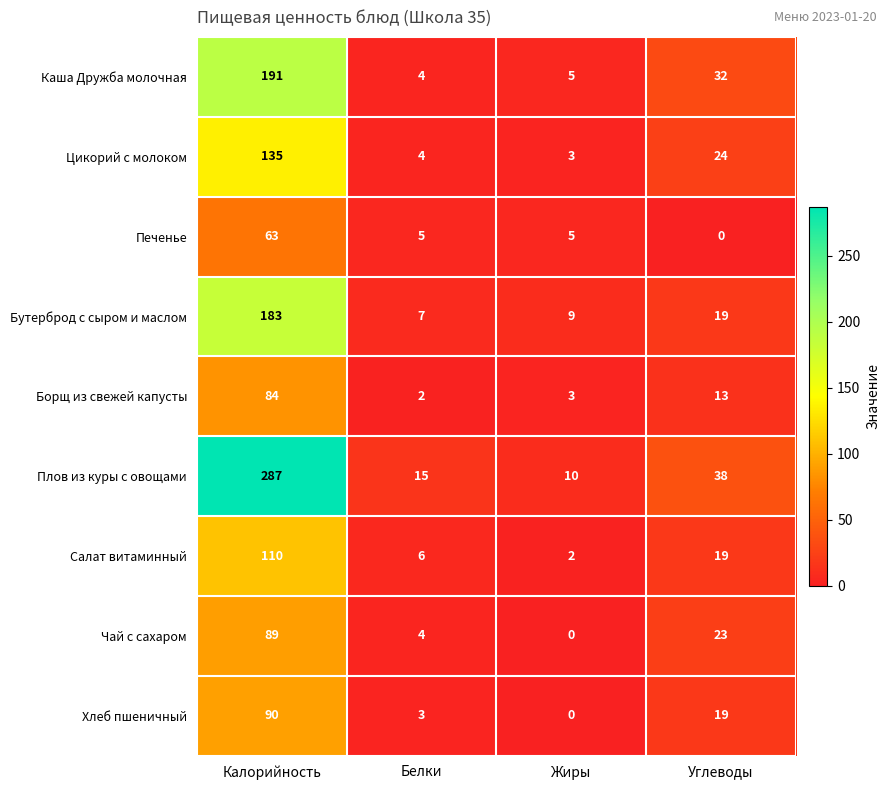

Rank the series by their maximum value, from lowest to highest.

Печенье, Борщ из свежей капусты, Чай с сахаром, Хлеб пшеничный, Салат витаминный, Цикорий с молоком, Бутерброд с сыром и маслом, Каша Дружба молочная, Плов из куры с овощами